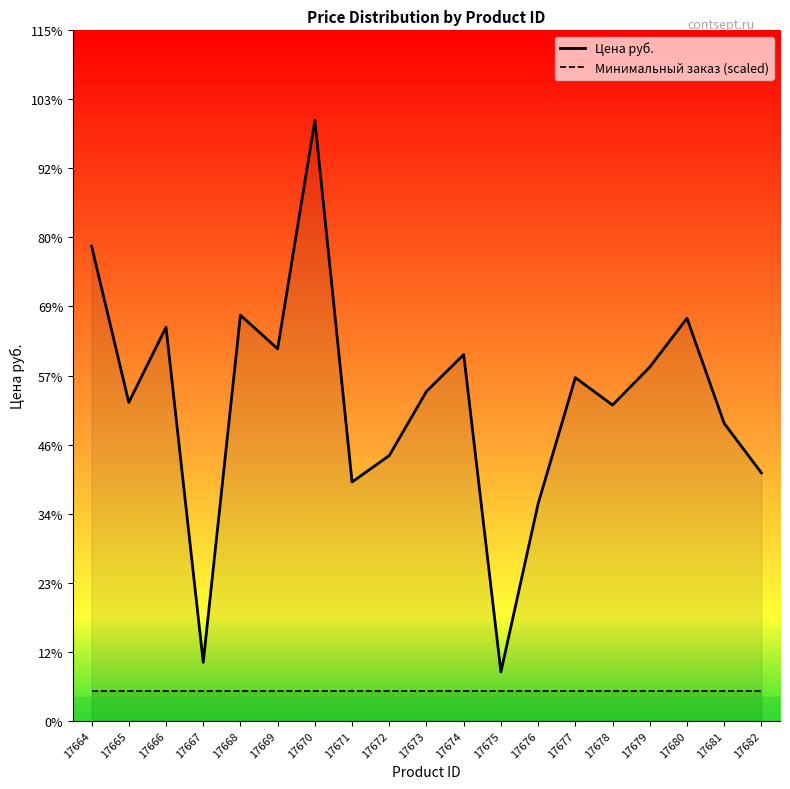

True or false: Цена руб. and Минимальный заказ (scaled) cross at least once.

False